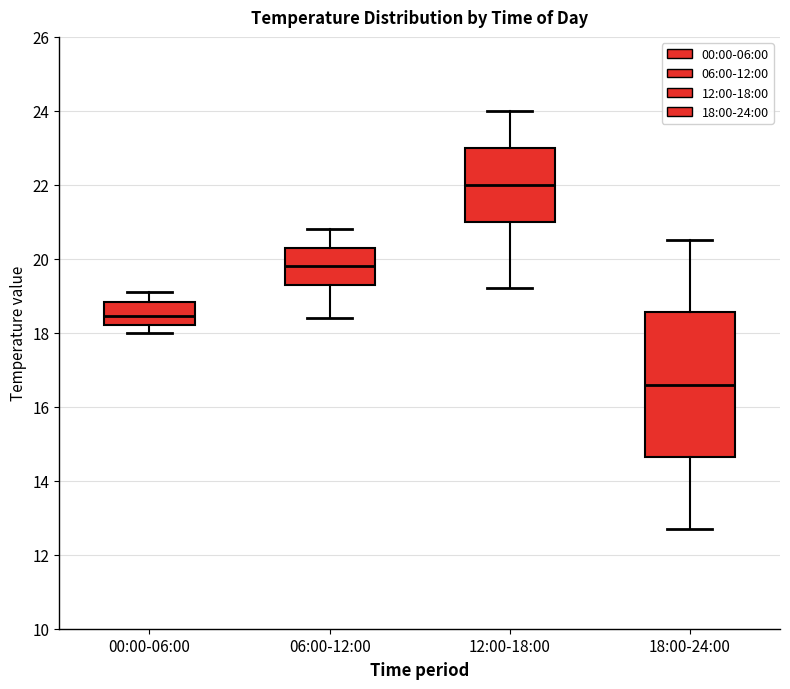

Comparing the boxes themselves (not the whiskers), which one is the tallest?

18:00-24:00